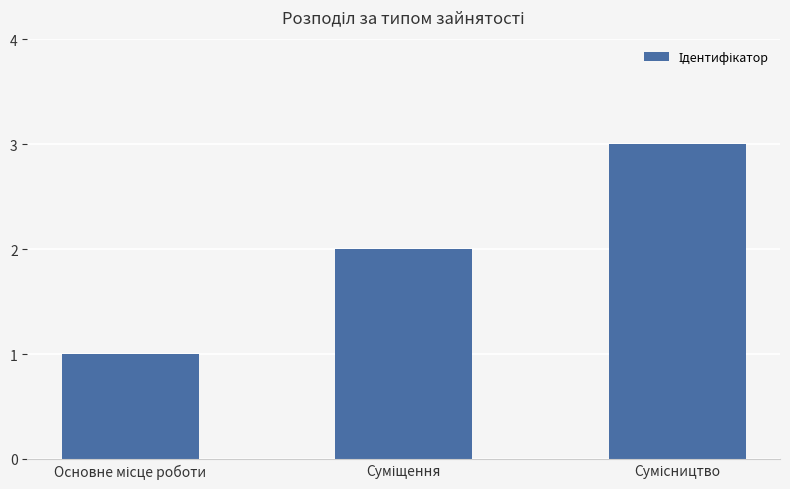

Are the bars horizontal?

No